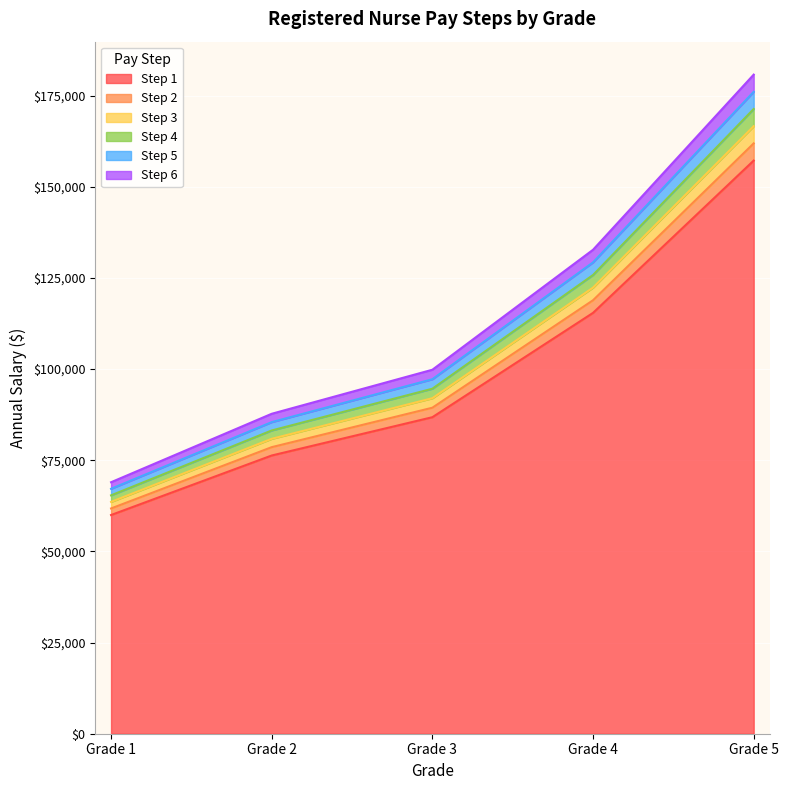

Which label corresponds to the largest value in the chart?

Grade 5